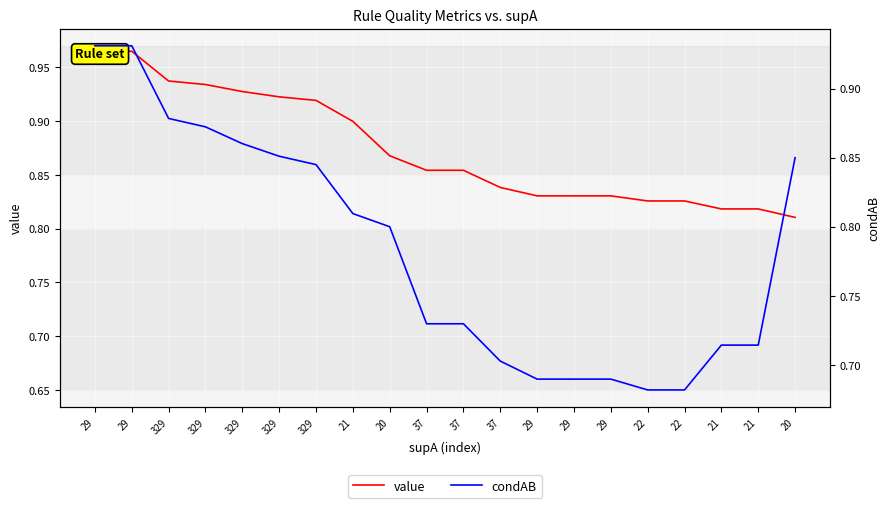

Is it true that value equals 0.2 at 329?

False